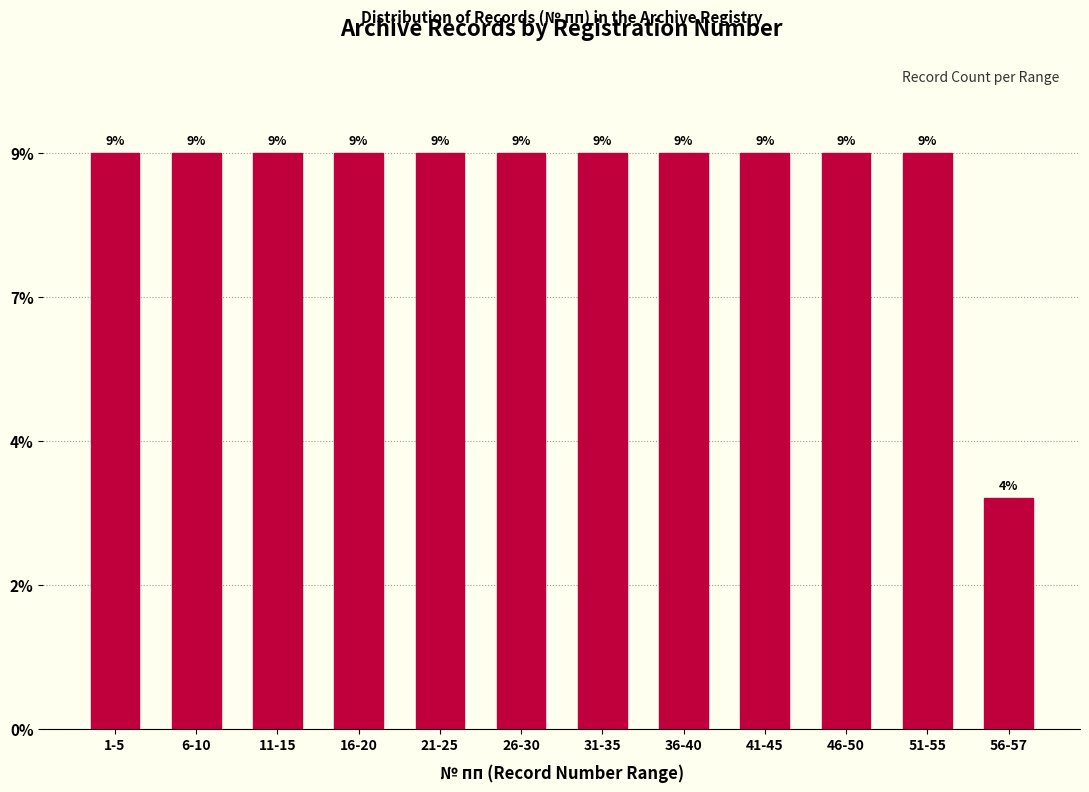

Does the chart contain any negative values?

No